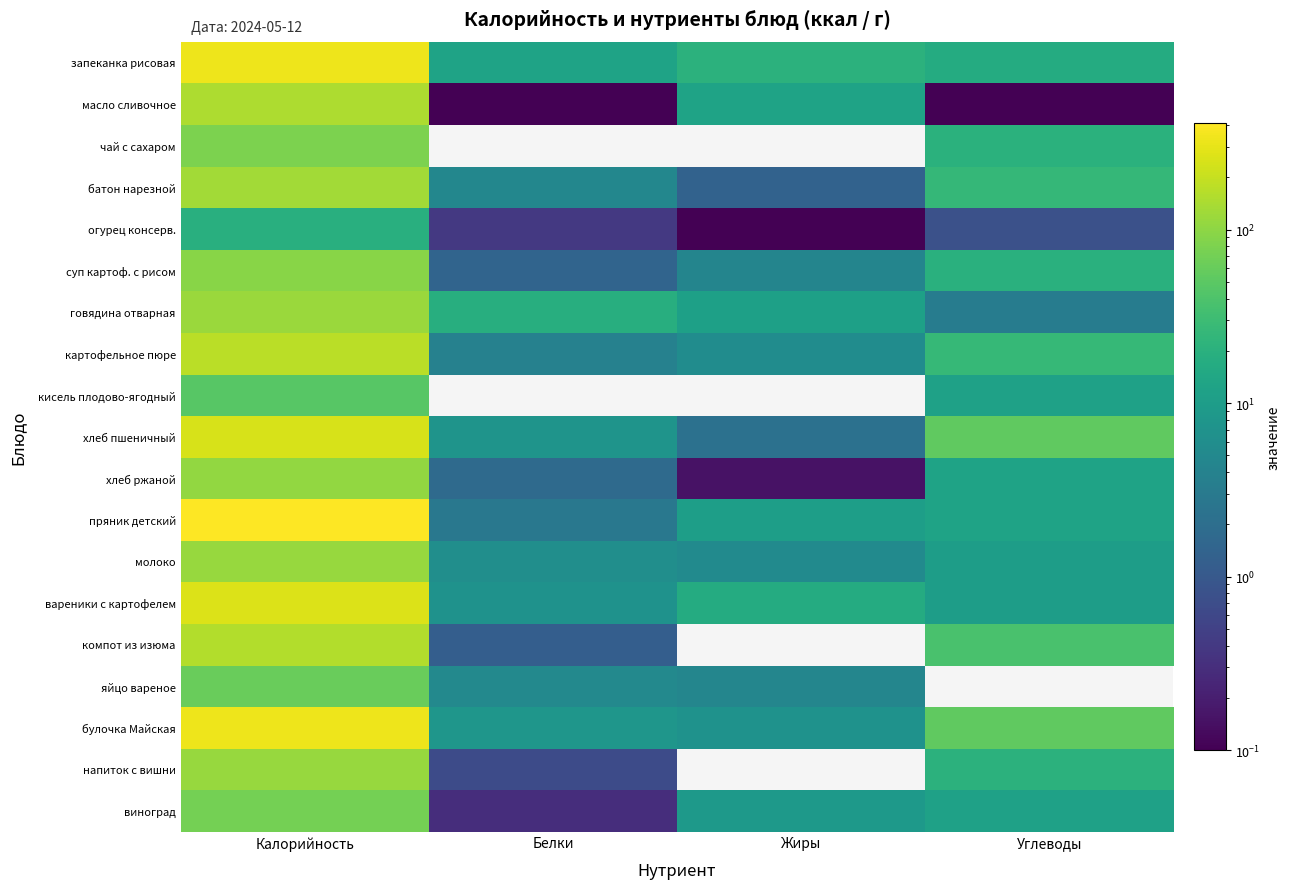

Which series has the largest total across all categories?

пряник детский